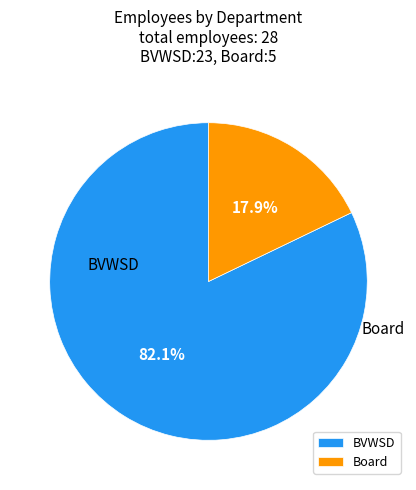

Is there any slice that represents more than half of the pie?

Yes